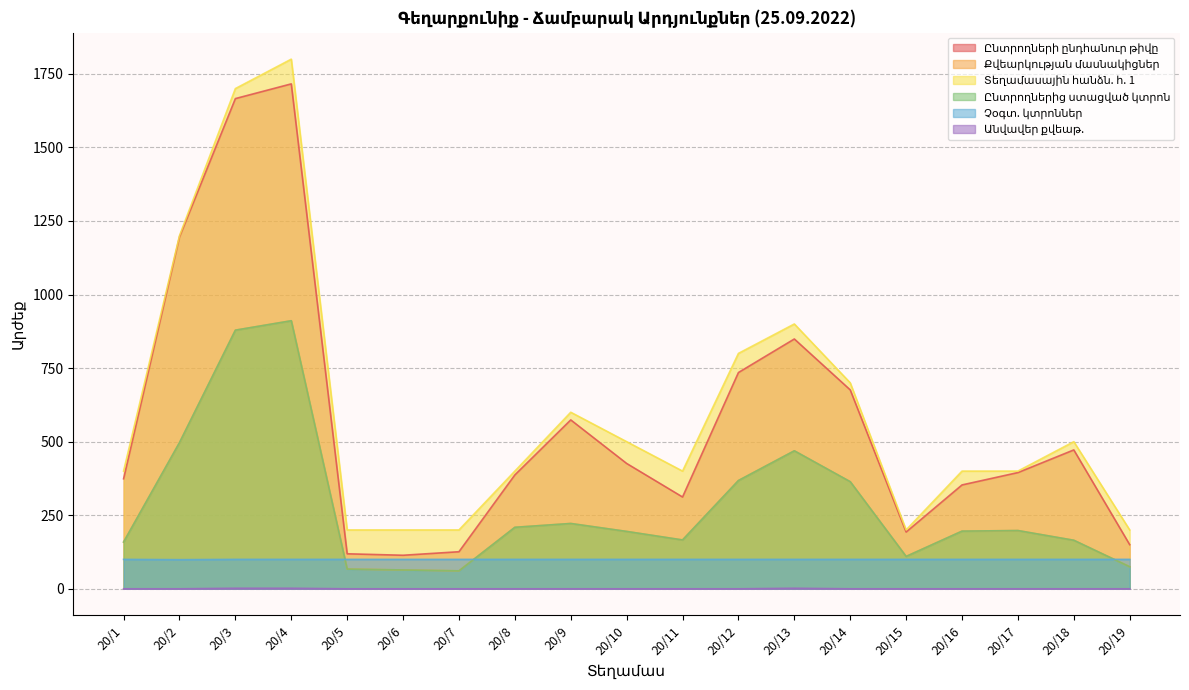

At which category does Տեղամասային հանձն. հ. 1 reach its first local peak?

20/4